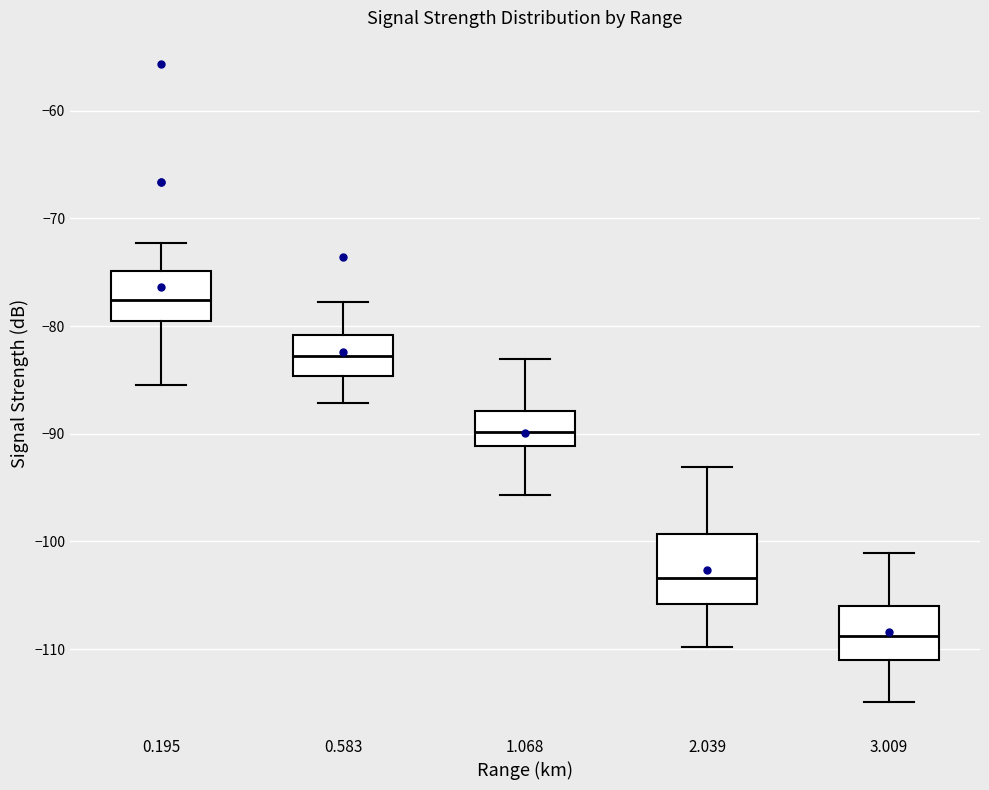

Reading left to right, transcribe this box plot: for each box, give where its median line is, the range the box spans, and where its two whiskers end, as read against the y-axis. The values are not printed on the chart, so give them approximately, as read against the axis.

0.195: median -78, box -80 to -75, whiskers -85 to -72
0.583: median -83, box -85 to -81, whiskers -87 to -78
1.068: median -90, box -91 to -88, whiskers -96 to -83
2.039: median -103, box -106 to -99, whiskers -110 to -93
3.009: median -109, box -111 to -106, whiskers -115 to -101